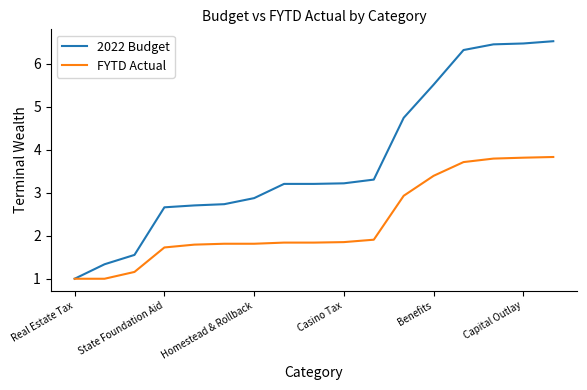

List the series in order of their peak value, lowest first.

FYTD Actual, 2022 Budget